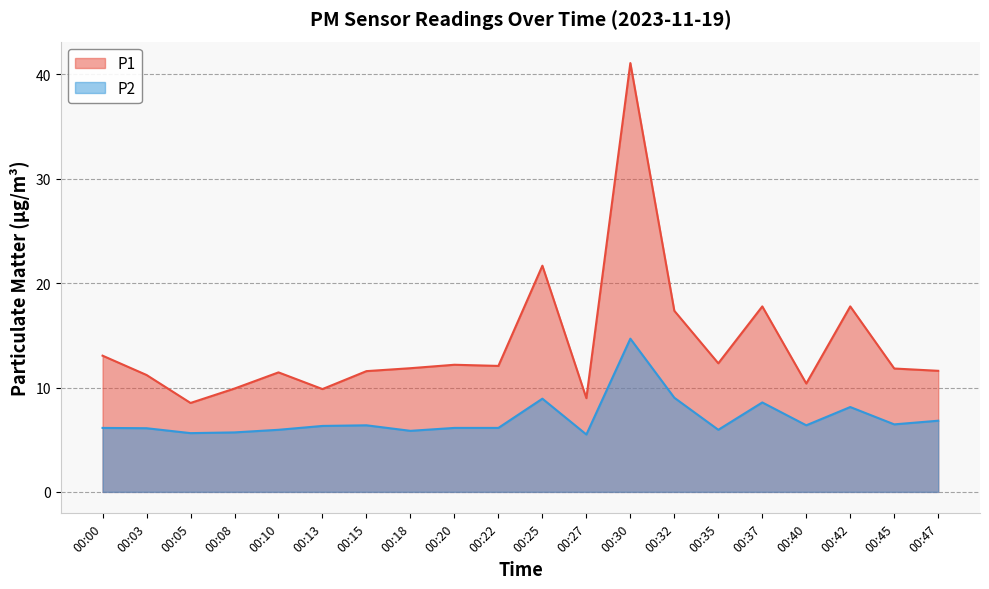

In P2, how many points are lower than both neighbors (excluding endpoints)?

6